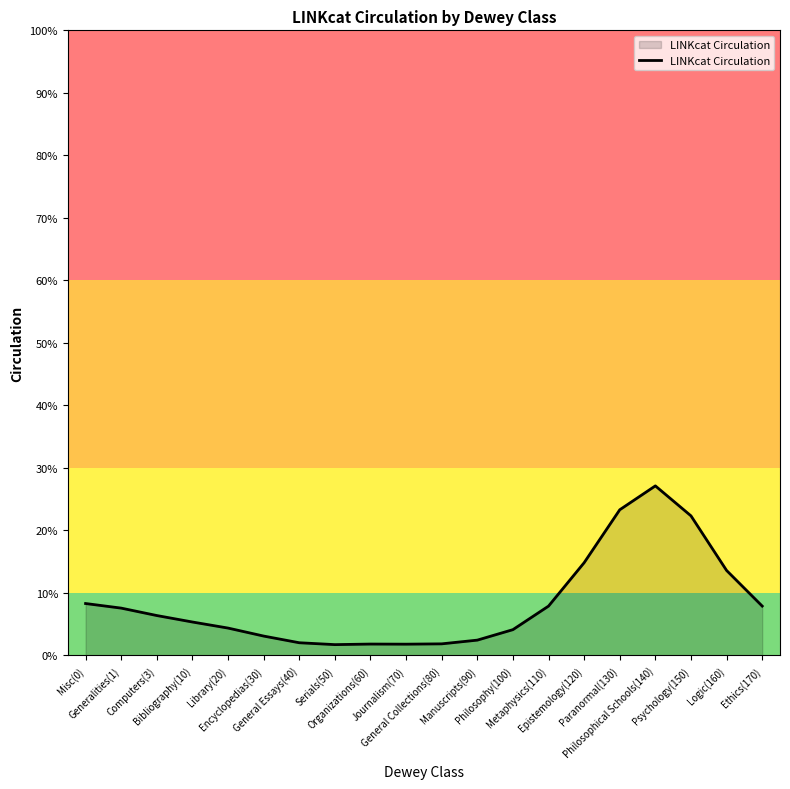

Is this an area chart (filled region under the line)?

Yes